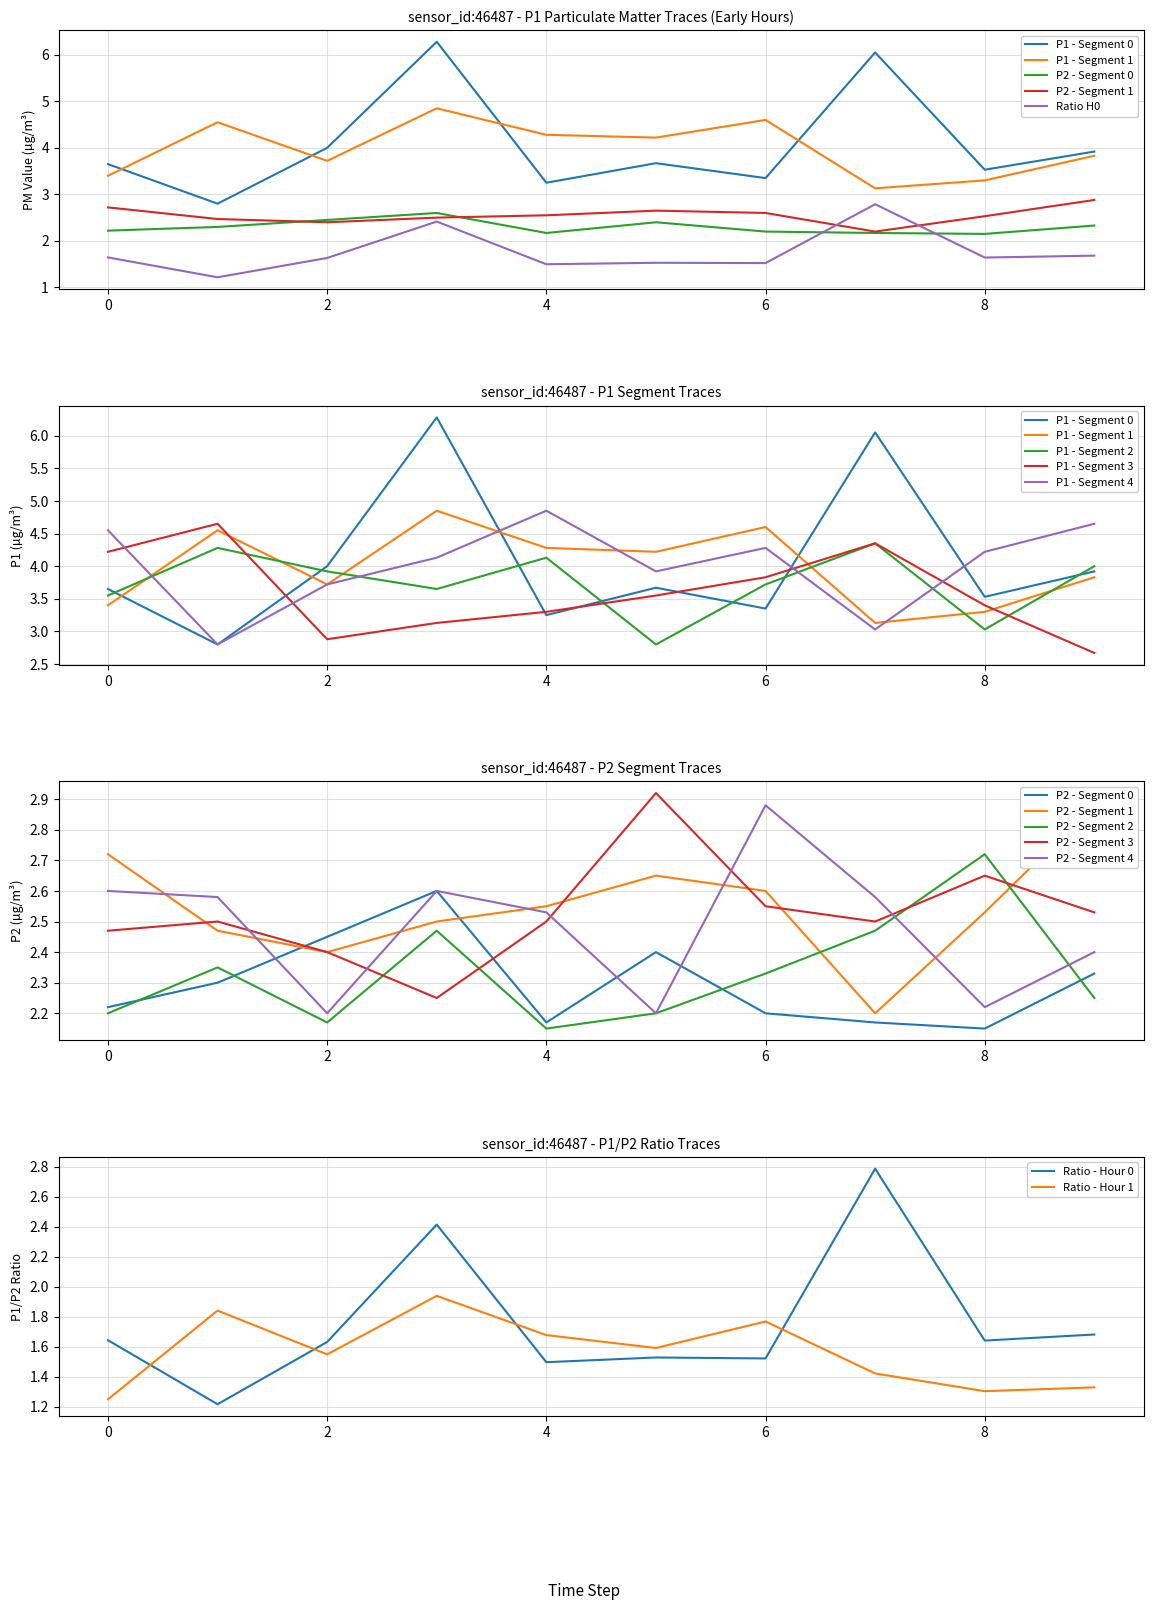

True or false: Ratio - Hour 0 has a value of 0.5 at 6.

False